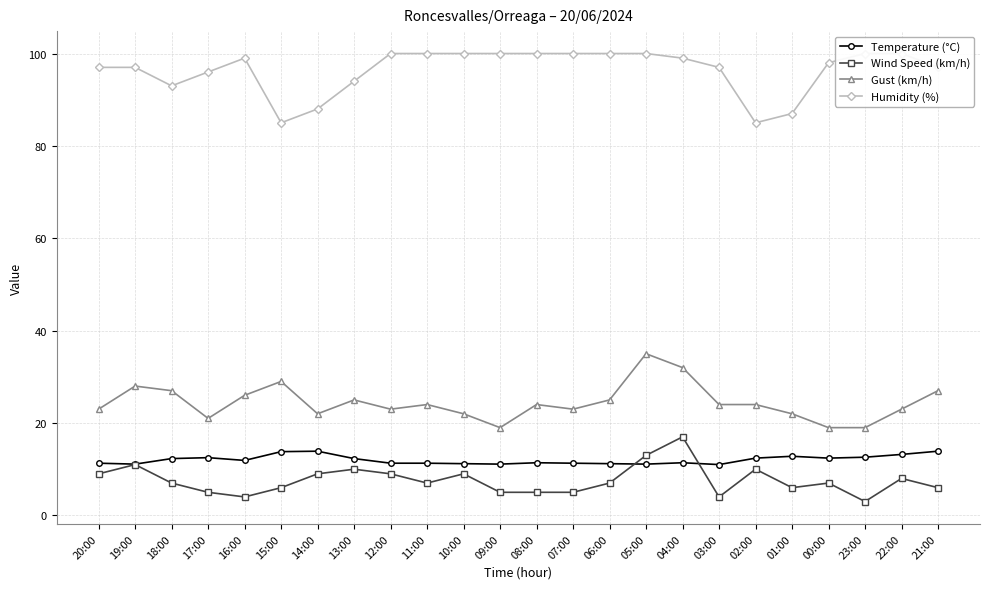

True or false: Gust (km/h) has a value of 19.0 at 23:00.

True